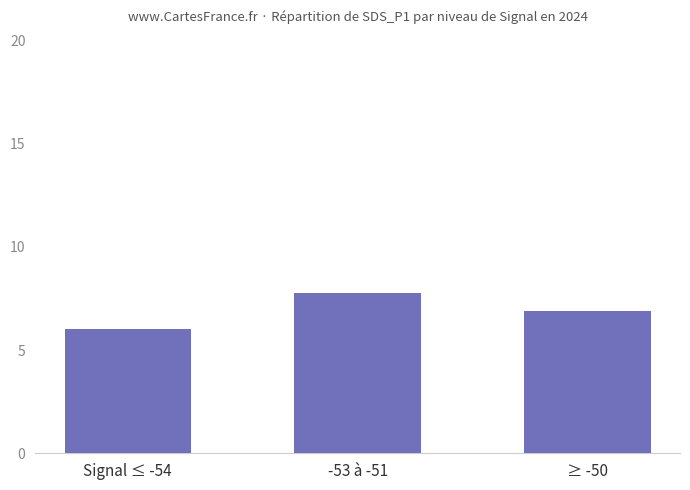

Which label corresponds to the smallest value in the chart?

Signal ≤ -54